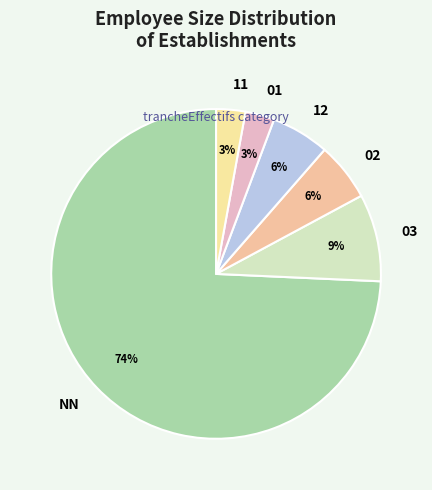

Is there a majority slice in this chart?

Yes